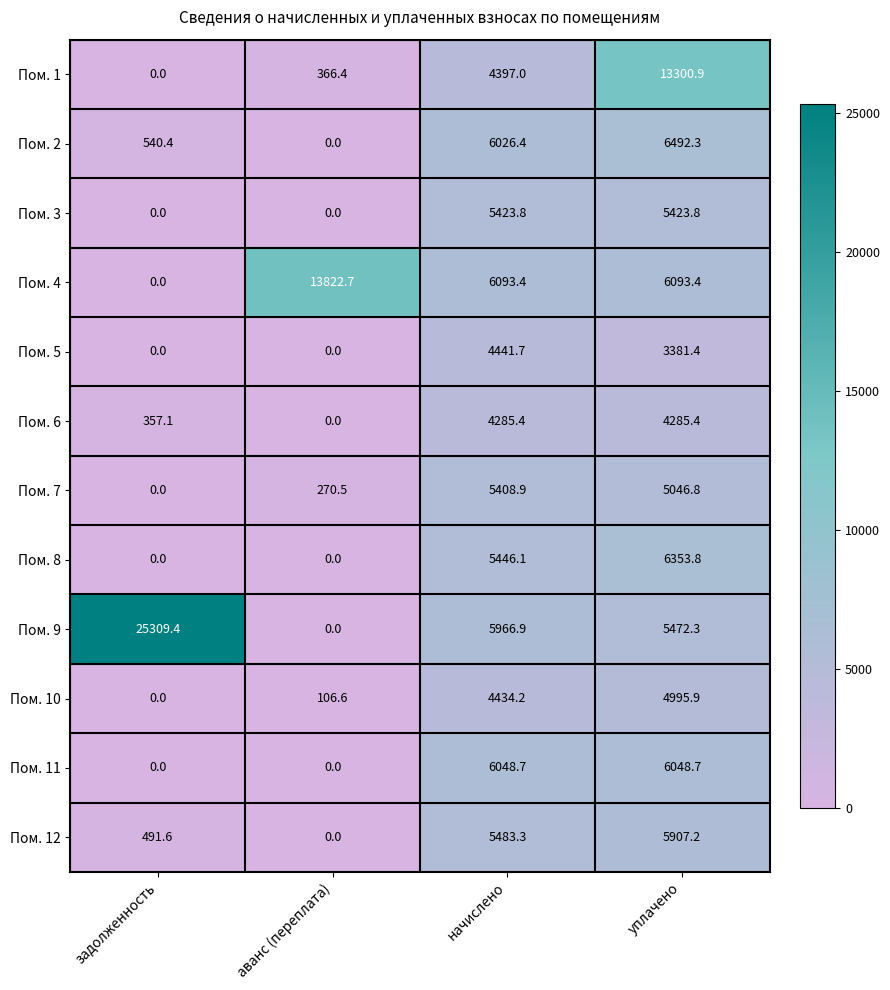

At which category is the sum across all series the highest?

уплачено